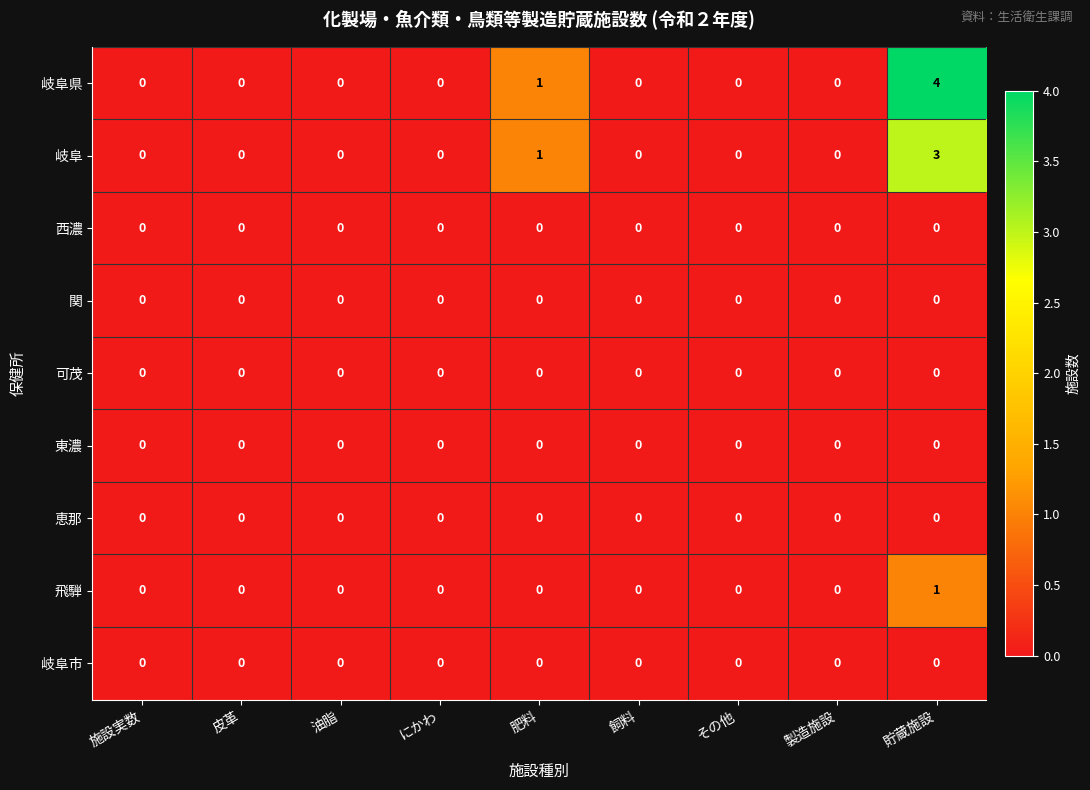

Which series has the widest spread of values?

岐阜県